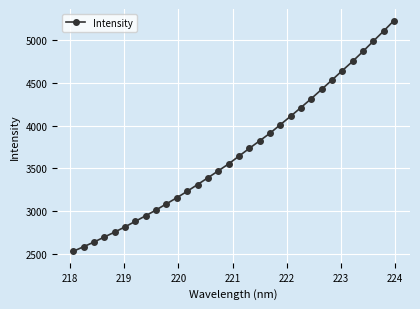

Count the number of data series in this chart.

1